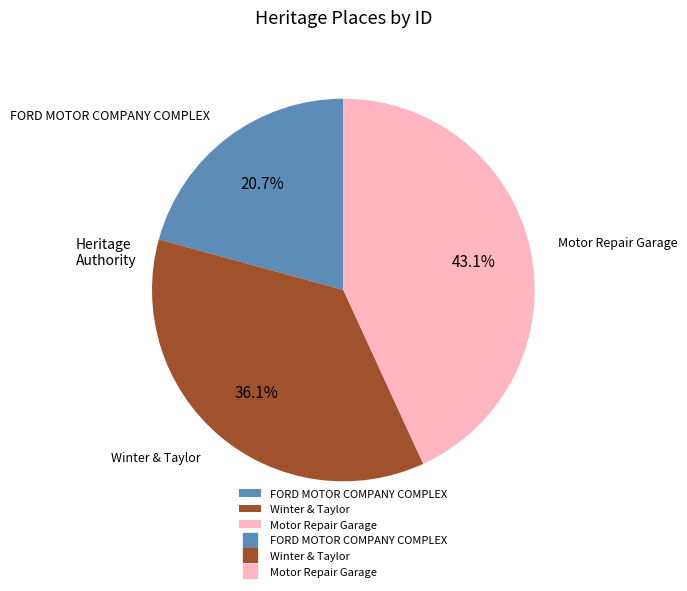

Count the number of slices in the pie.

3